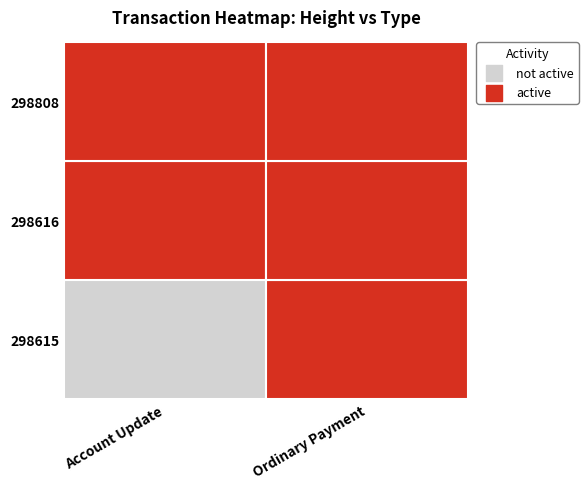

The 298616 series shows 1 at 298615. True or false?

True